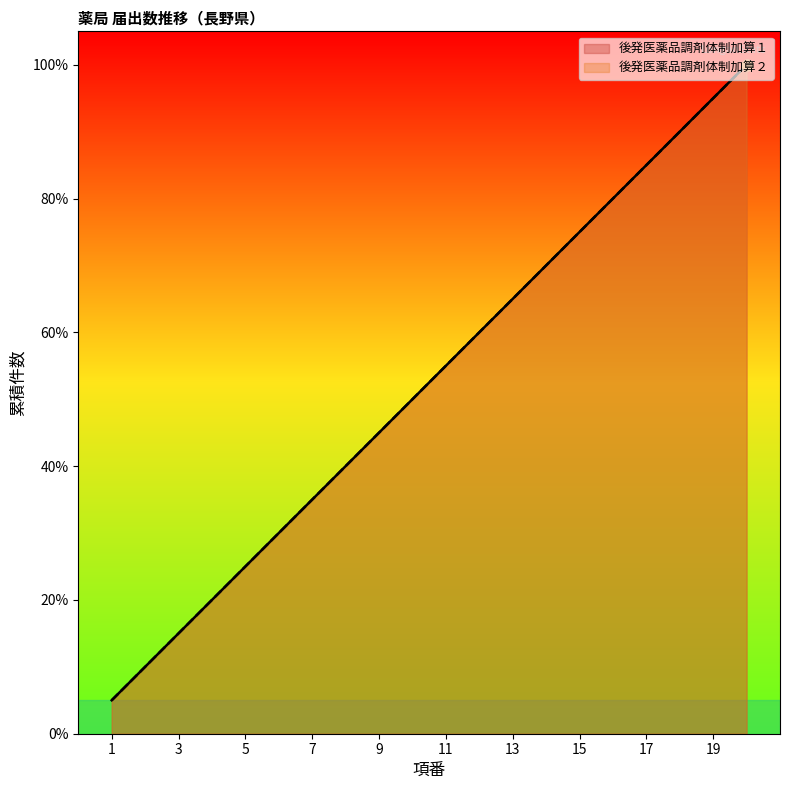

What is the total value across all series at 13?

130.0